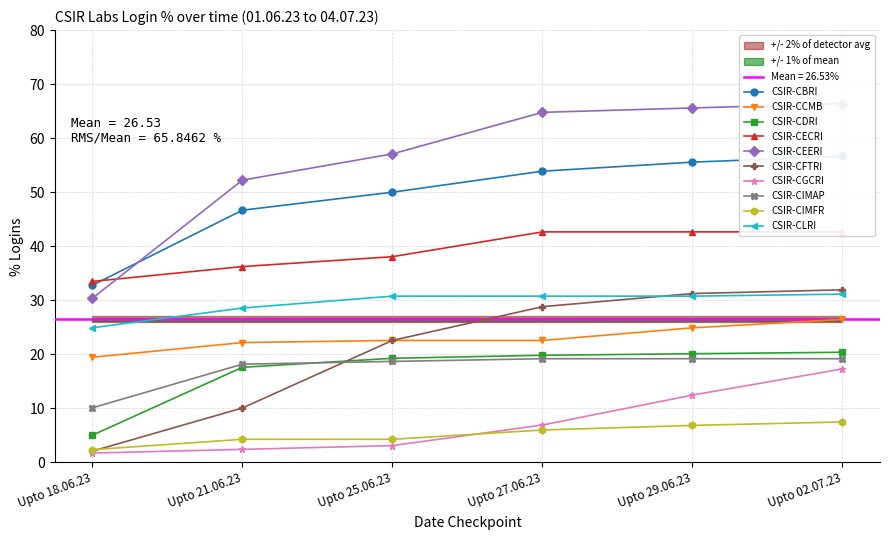

Is the value of Upto 29.06.23 at CSIR-CBRI greater than the value of Upto 18.06.23 at CSIR-CIMFR?

Yes